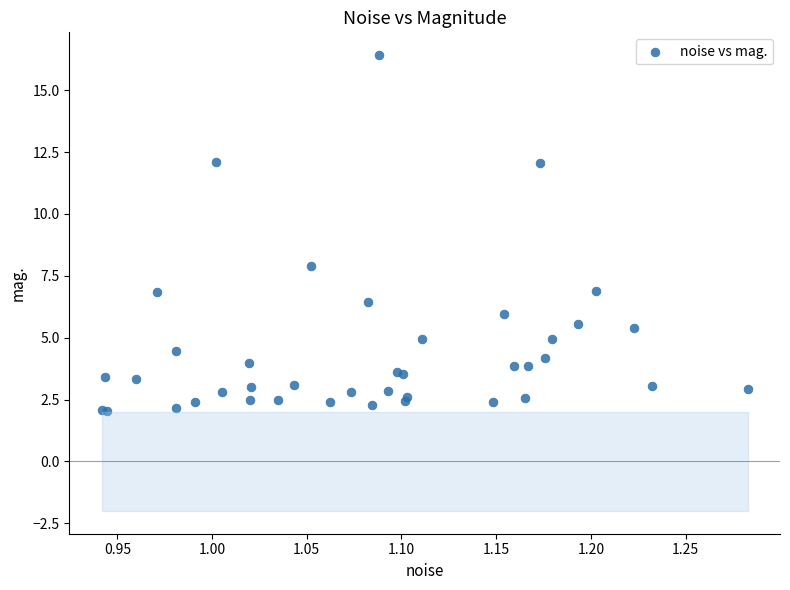

What Y value in the scatter plot is closest to 9?

7.9